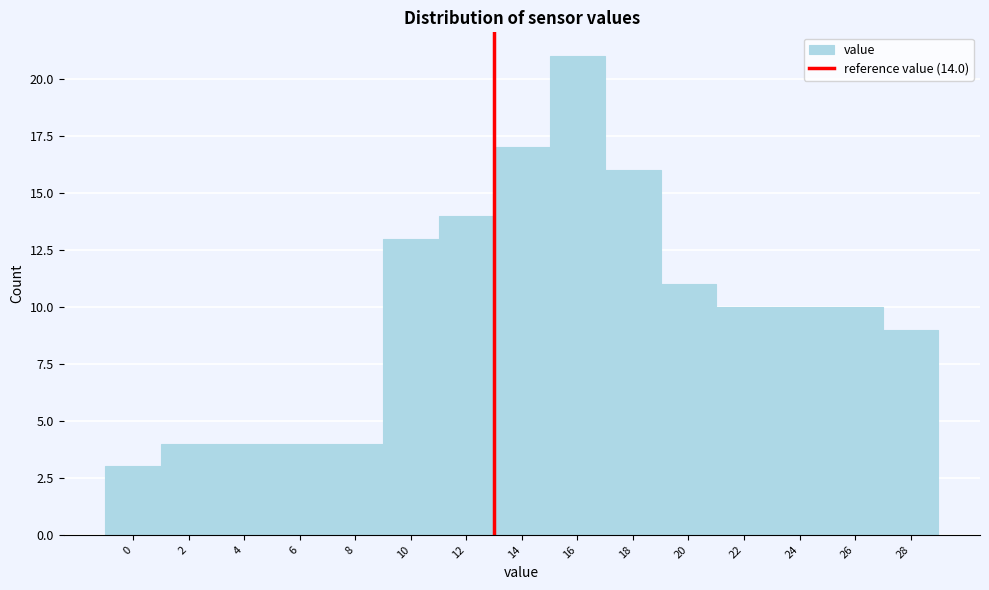

Reading right to left, extract all data points from this chart.

28=9	26=10	24=10	22=10	20=11	18=16	16=21	14=17	12=14	10=13	8=4	6=4	4=4	2=4	0=3